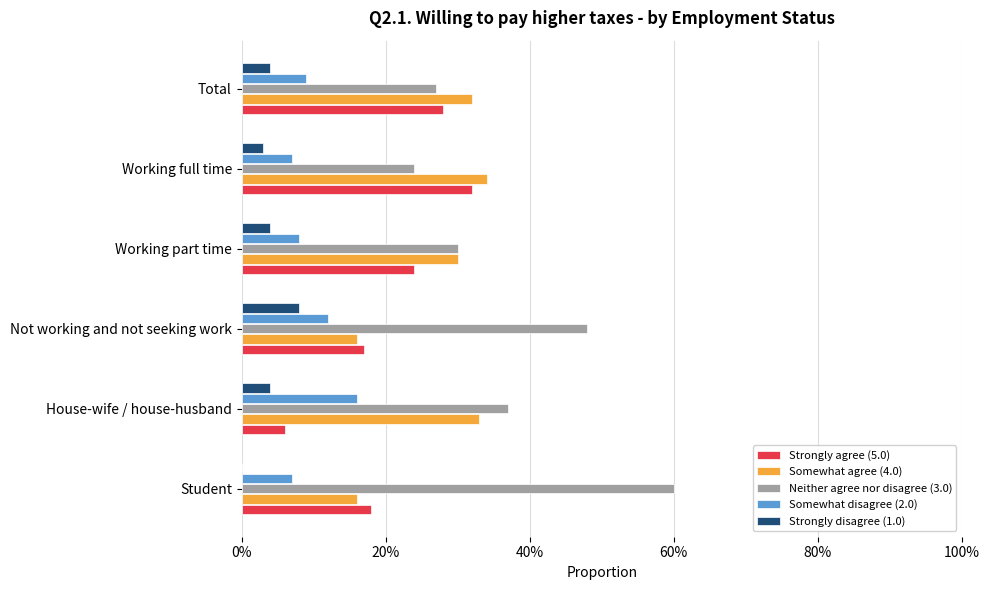

What are all the series names shown in the legend?

Strongly agree (5.0), Somewhat agree (4.0), Neither agree nor disagree (3.0), Somewhat disagree (2.0), Strongly disagree (1.0)